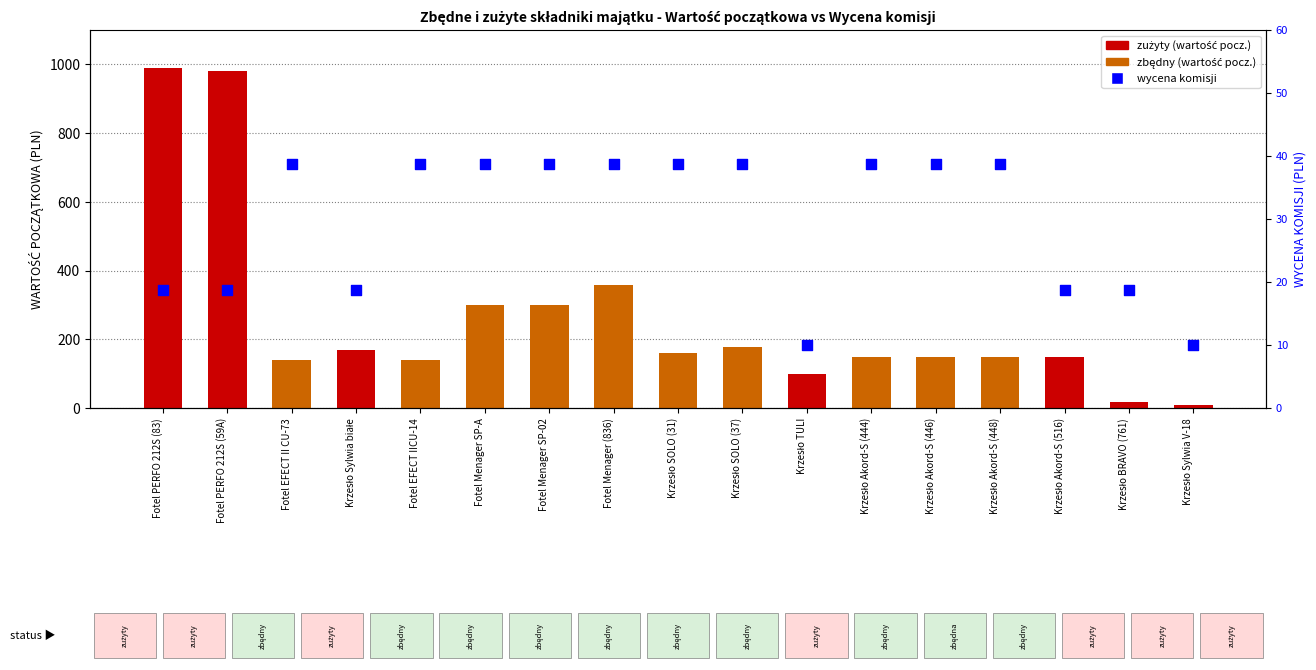

At how many categories does at least one series exceed 601?

2